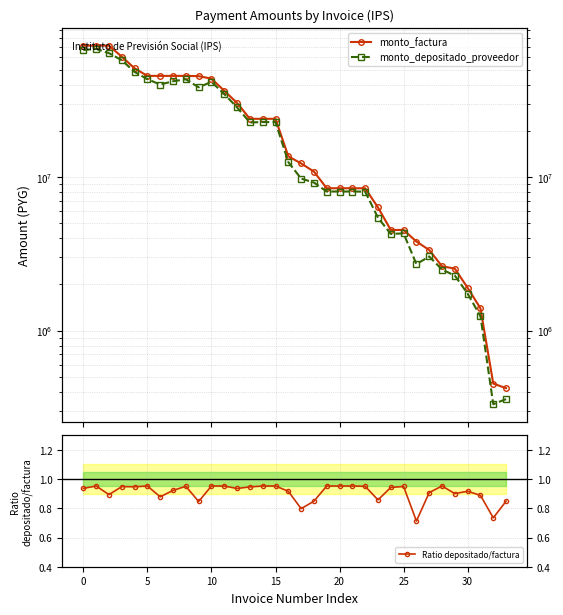

Rank the series by their maximum value, from highest to lowest.

monto_factura, monto_depositado_proveedor, Ratio depositado/factura